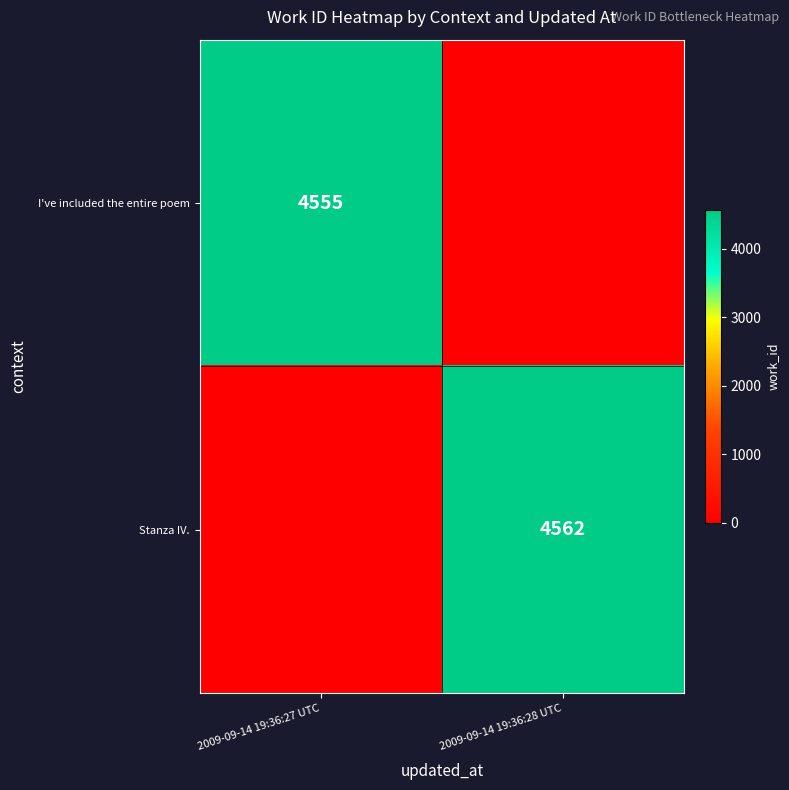

Is the value of Stanza IV. at 2009-09-14 19:36:28 UTC greater than the value of I've included the entire poem at 2009-09-14 19:36:27 UTC?

Yes